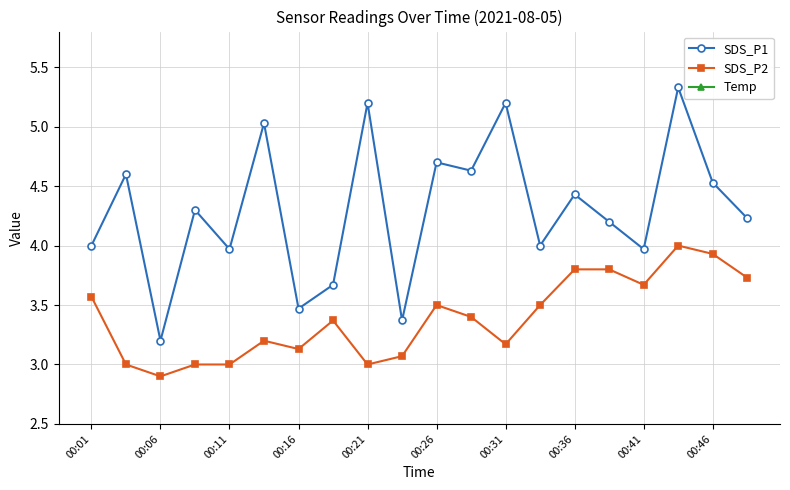

The SDS_P1 series shows 5.2 at 00:31. True or false?

True